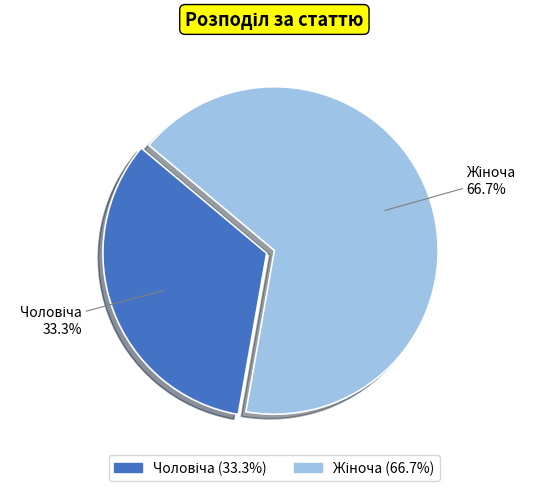

Does any single category account for the majority?

Yes